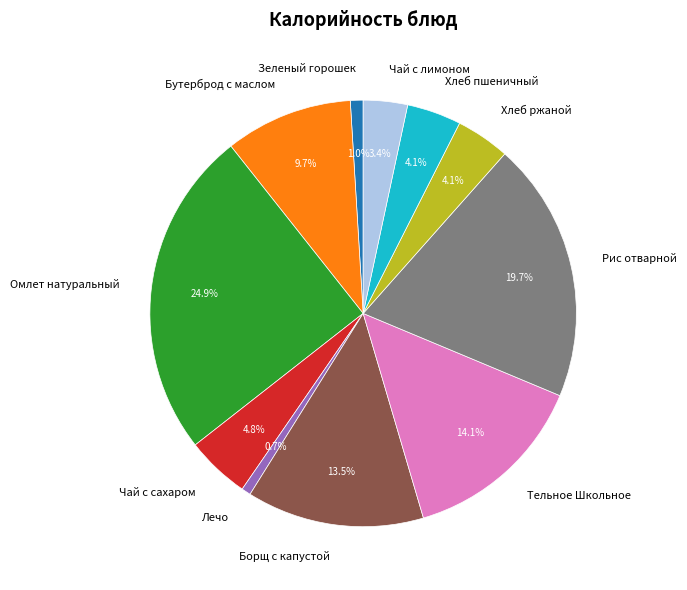

Is there any slice that represents more than half of the pie?

No